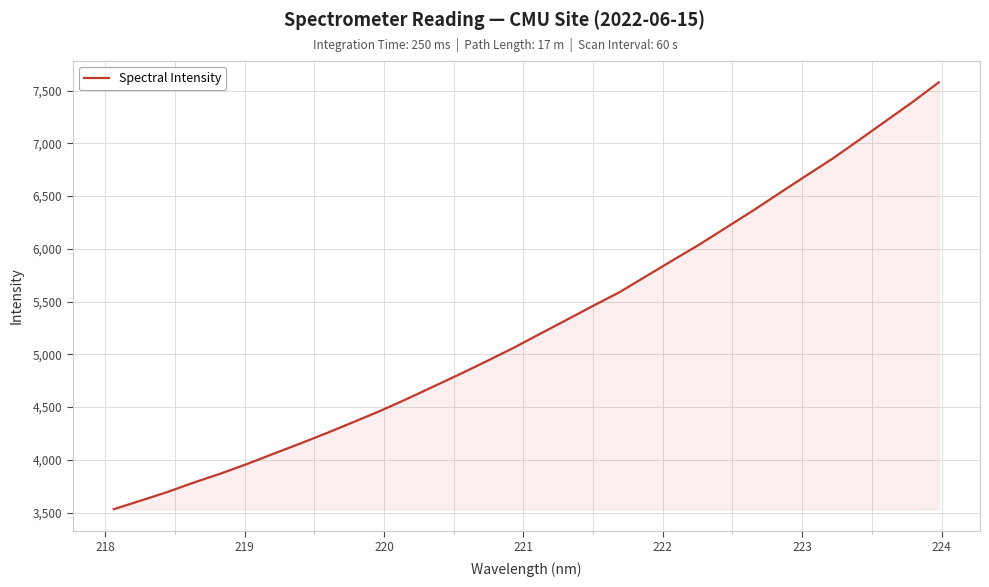

What is the difference between the maximum and minimum values?

4045.9